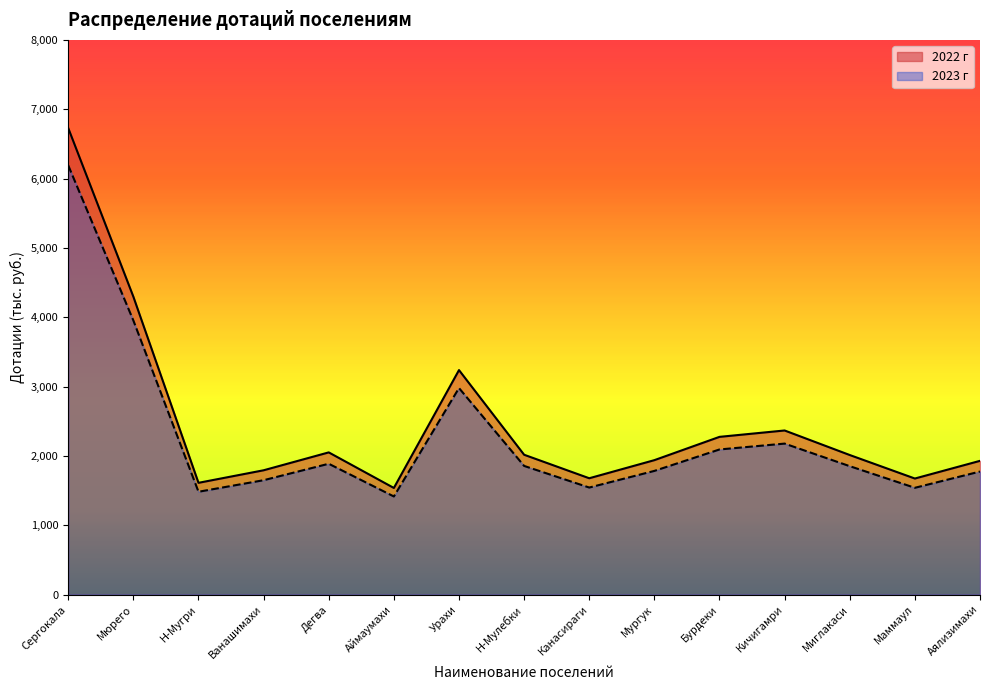

At which label is 2023 г closest to 3801?

Мюрего